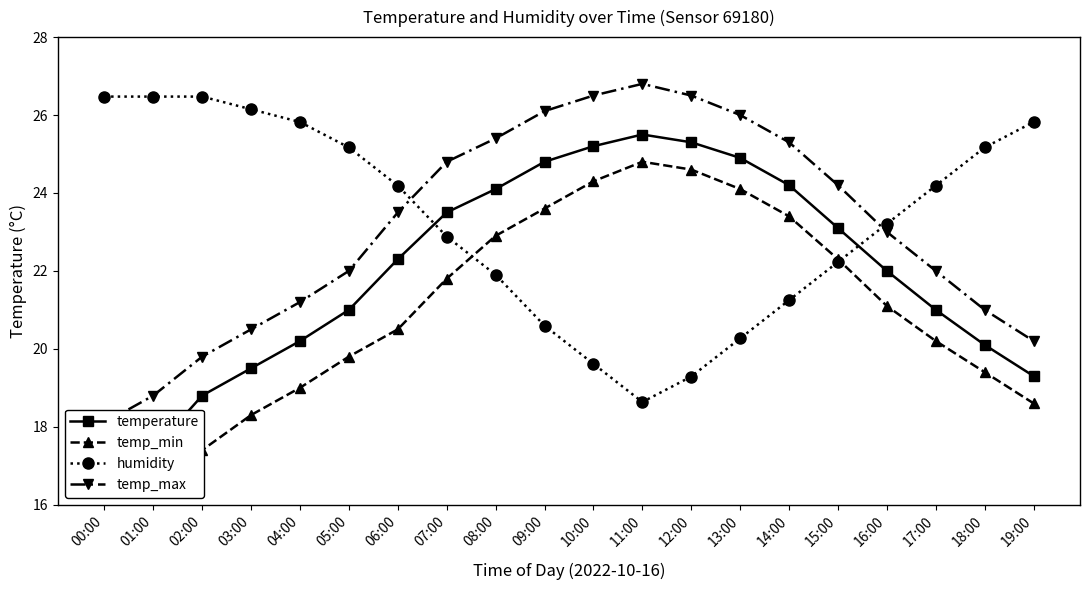

What is the sum of the humidity values at 08:00 and 17:00?

46.1